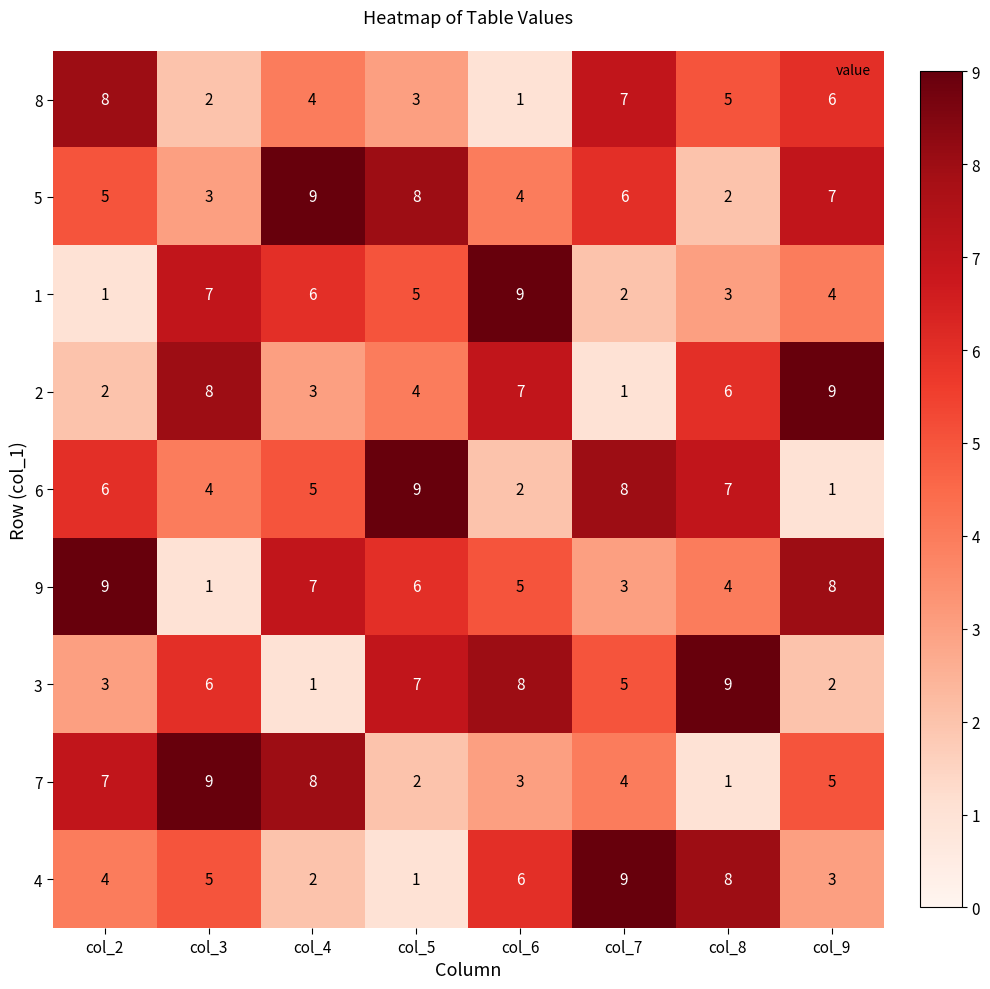

True or false: 1 has a value of 9 at col_6.

True